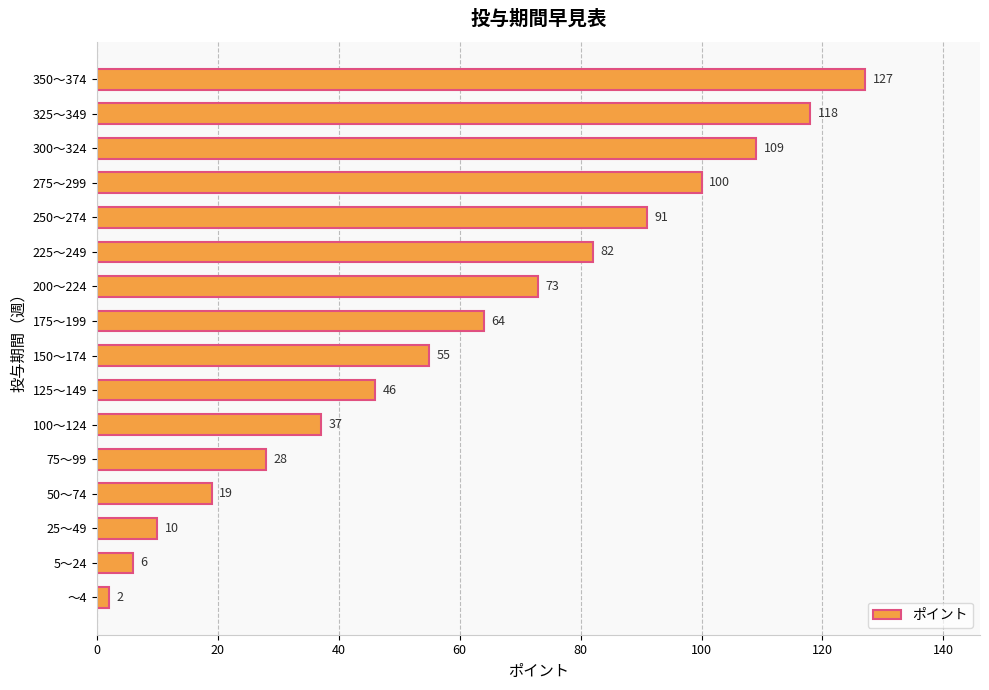

What is the change in value from 5～24 to 200～224?

+67